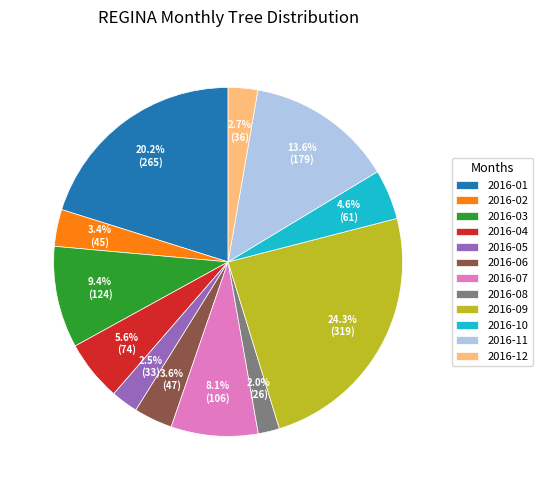

True or false: 2016-10 accounts for 10% of the total.

False